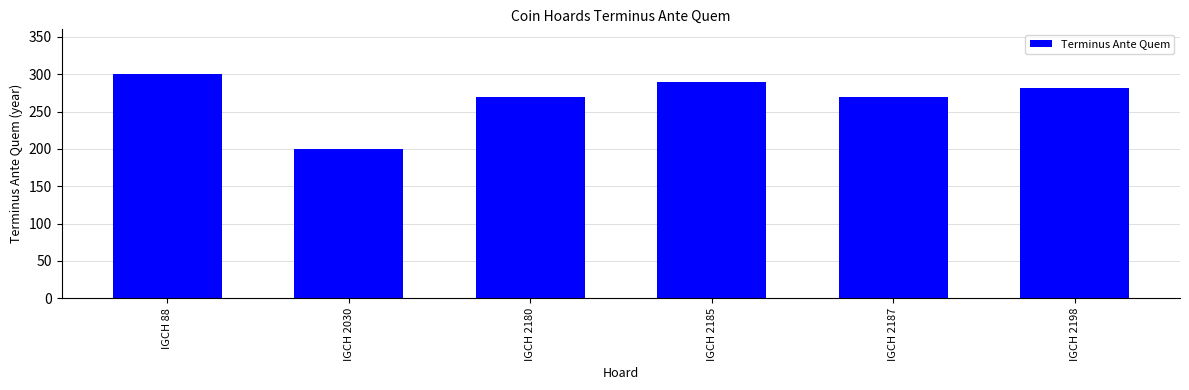

Is it true that the value at IGCH 2185 is 289?

True